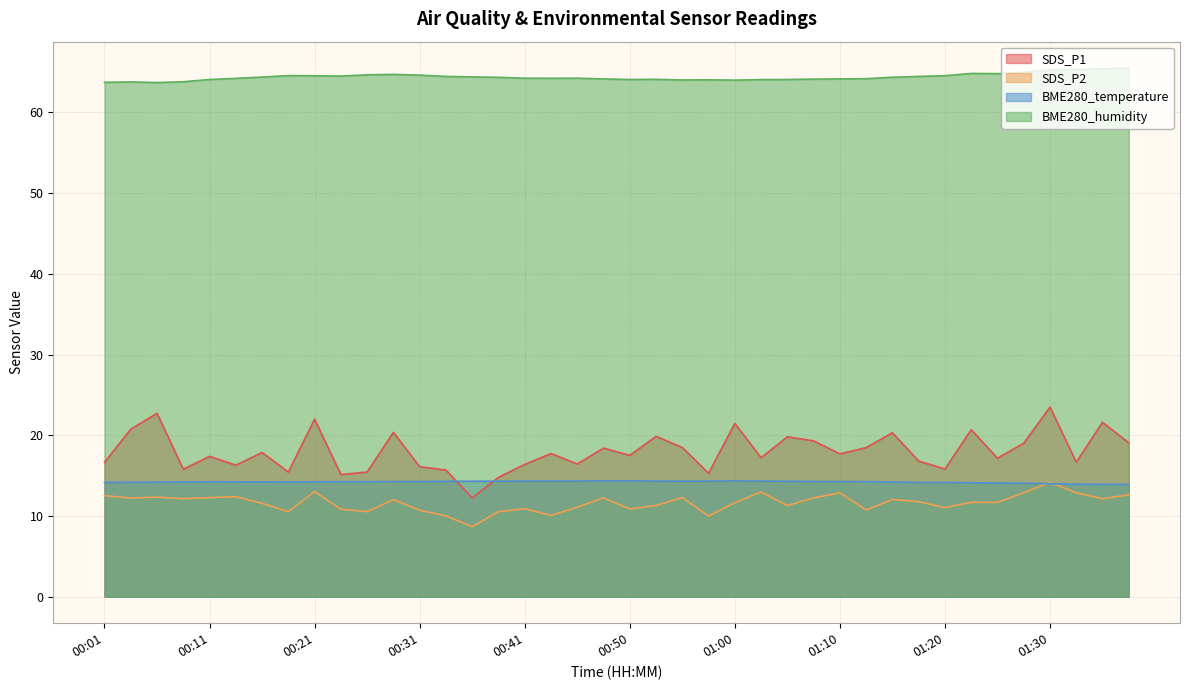

What position from the right is 00:11?

36